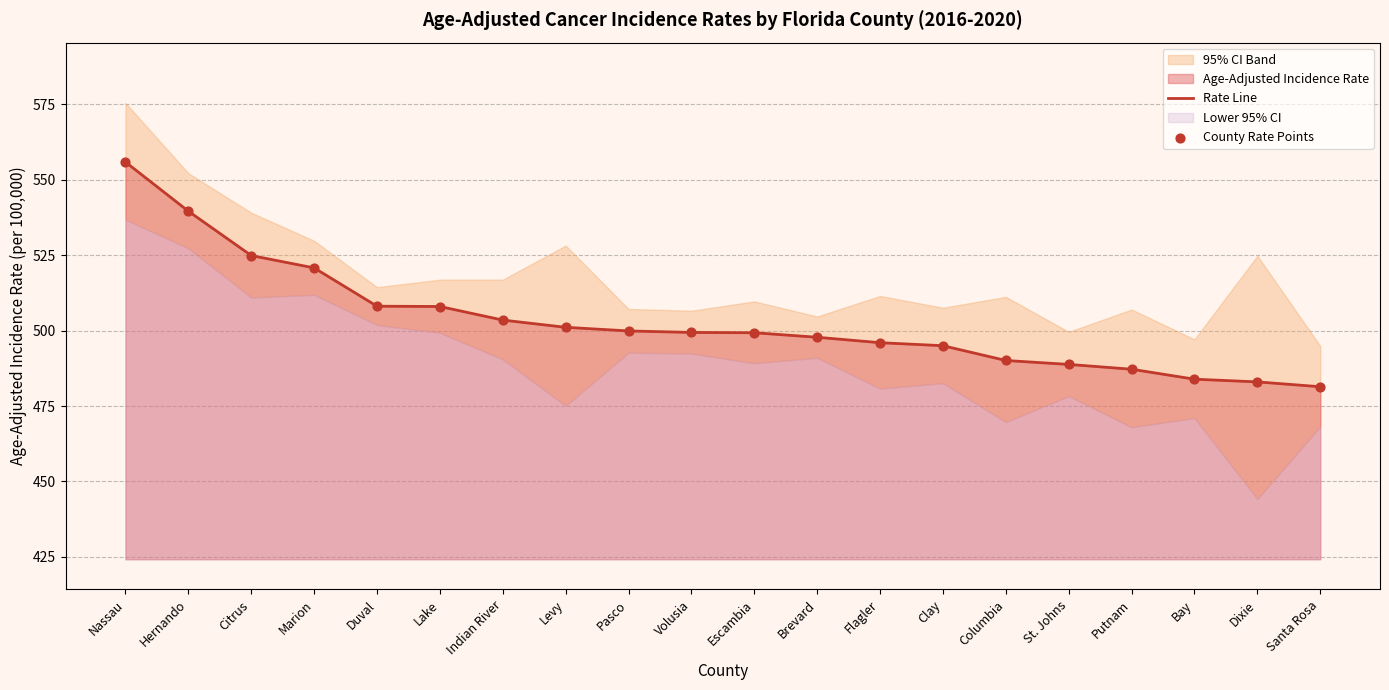

Where is Rate Line nearest to the value 518?

Marion